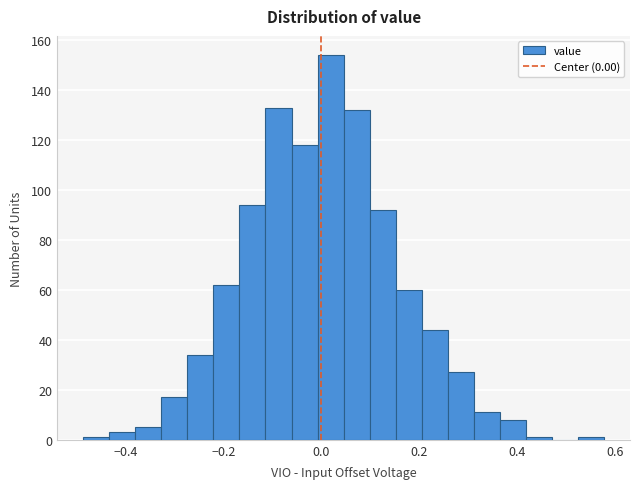

Read against the x-axis, roughly where is the centre of the tallest bar?

0.02